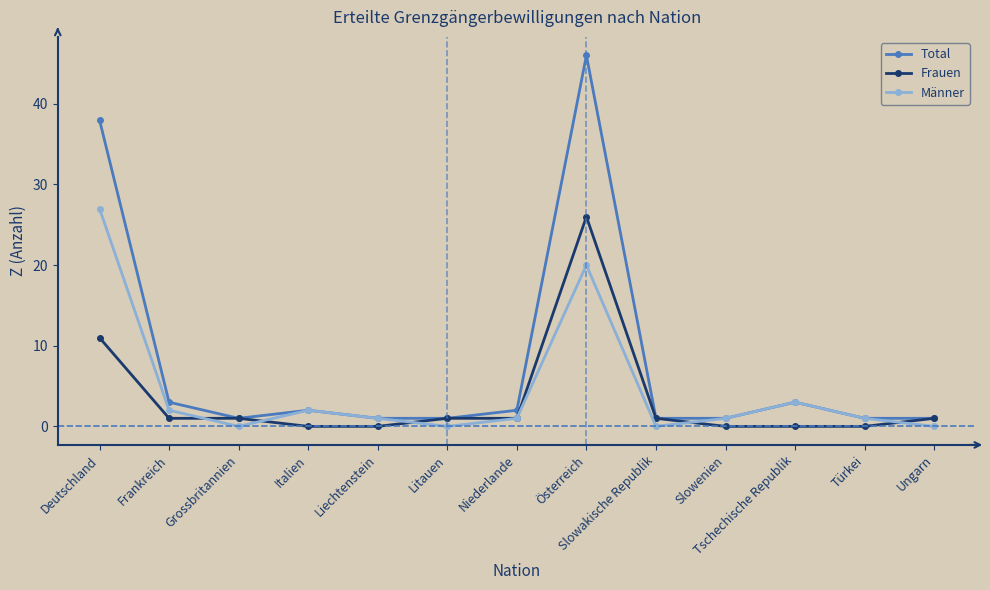

At which label is Männer closest to 13?

Österreich